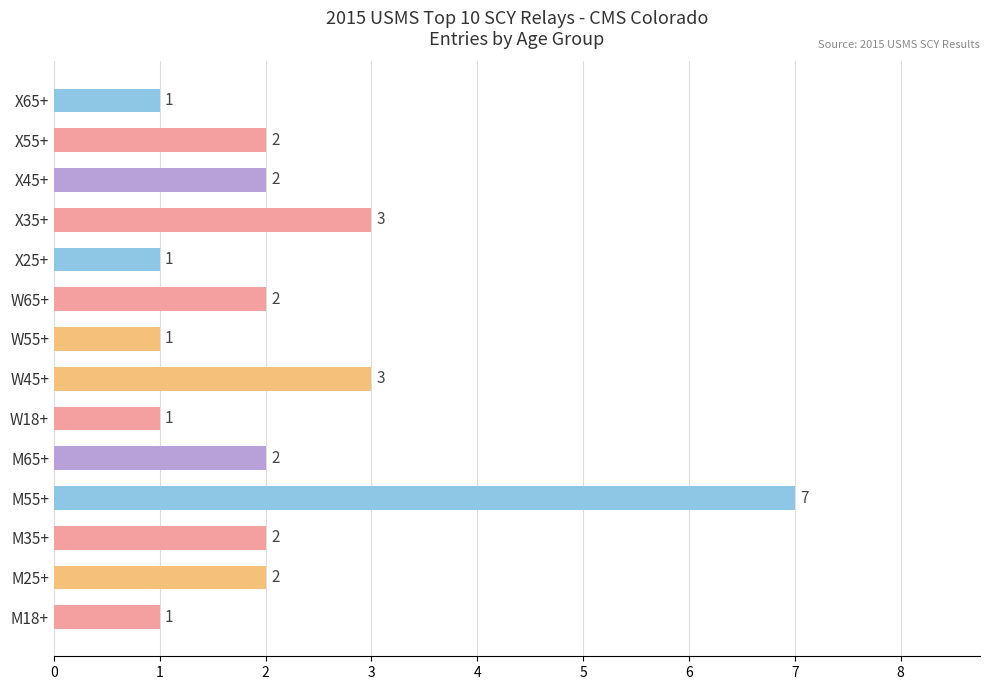

What is the difference between the maximum and minimum values?

6